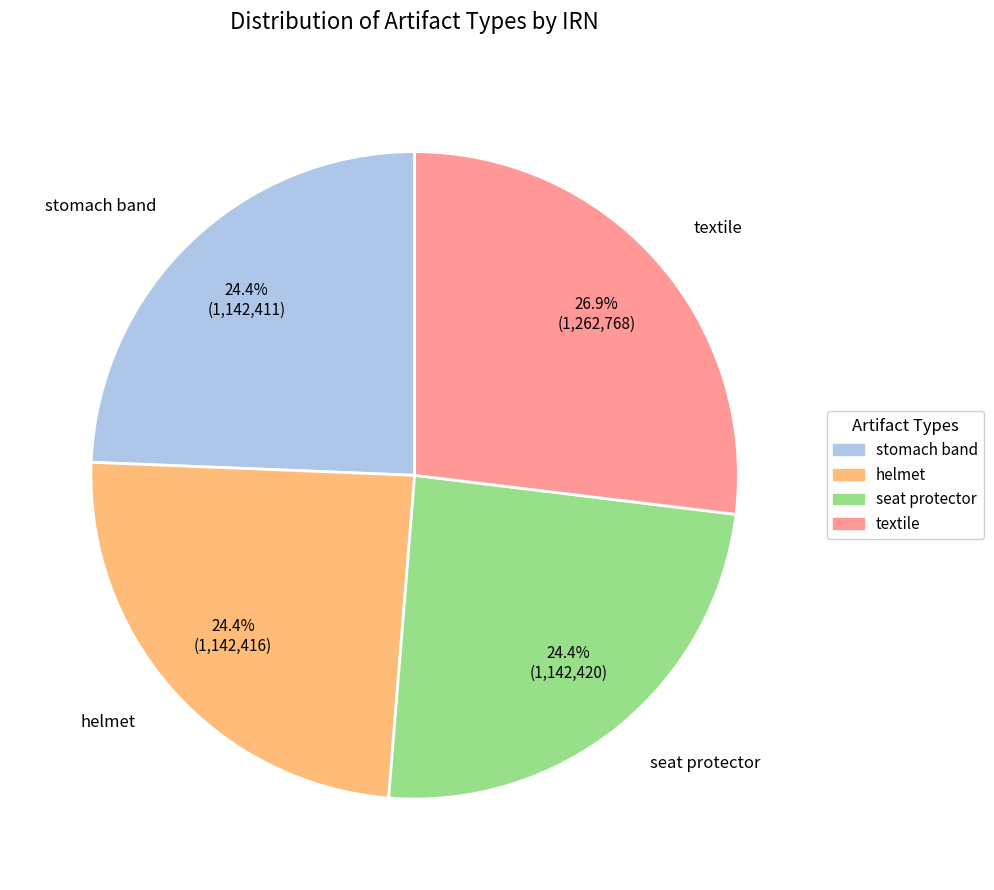

To the nearest percent, what is the combined percentage of textile and seat protector?

51%